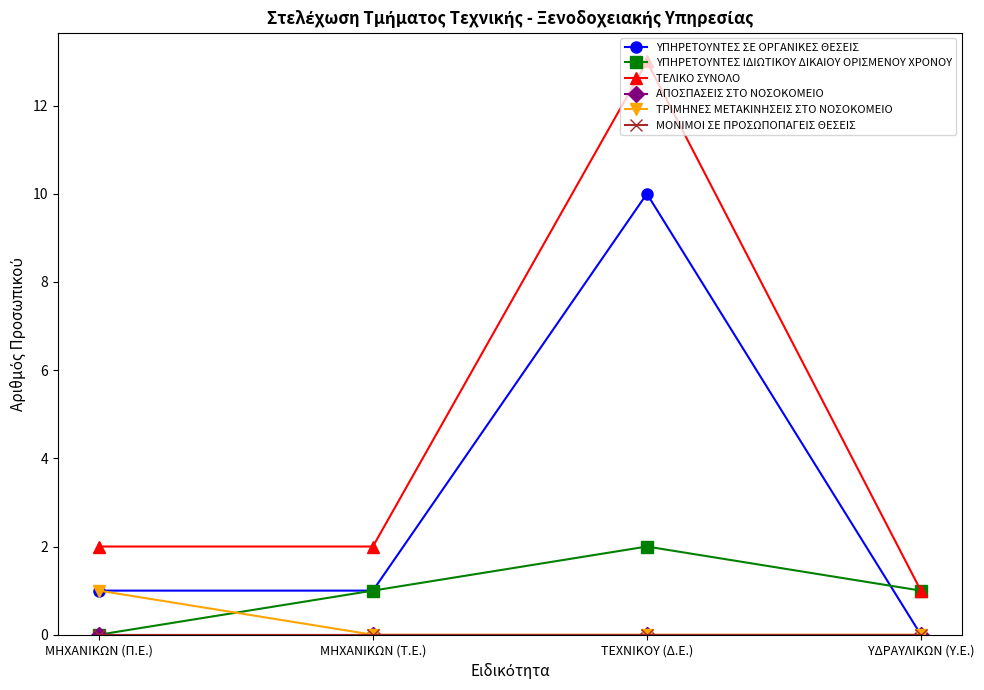

At ΜΗΧΑΝΙΚΩΝ (Π.Ε.), list the series in order from smallest to largest.

ΥΠΗΡΕΤΟΥΝΤΕΣ ΙΔΙΩΤΙΚΟΥ ΔΙΚΑΙΟΥ ΟΡΙΣΜΕΝΟΥ ΧΡΟΝΟΥ, ΑΠΟΣΠΑΣΕΙΣ ΣΤΟ ΝΟΣΟΚΟΜΕΙΟ, ΜΟΝΙΜΟΙ ΣΕ ΠΡΟΣΩΠΟΠΑΓΕΙΣ ΘΕΣΕΙΣ, ΥΠΗΡΕΤΟΥΝΤΕΣ ΣΕ ΟΡΓΑΝΙΚΕΣ ΘΕΣΕΙΣ, ΤΡΙΜΗΝΕΣ ΜΕΤΑΚΙΝΗΣΕΙΣ ΣΤΟ ΝΟΣΟΚΟΜΕΙΟ, ΤΕΛΙΚΟ ΣΥΝΟΛΟ